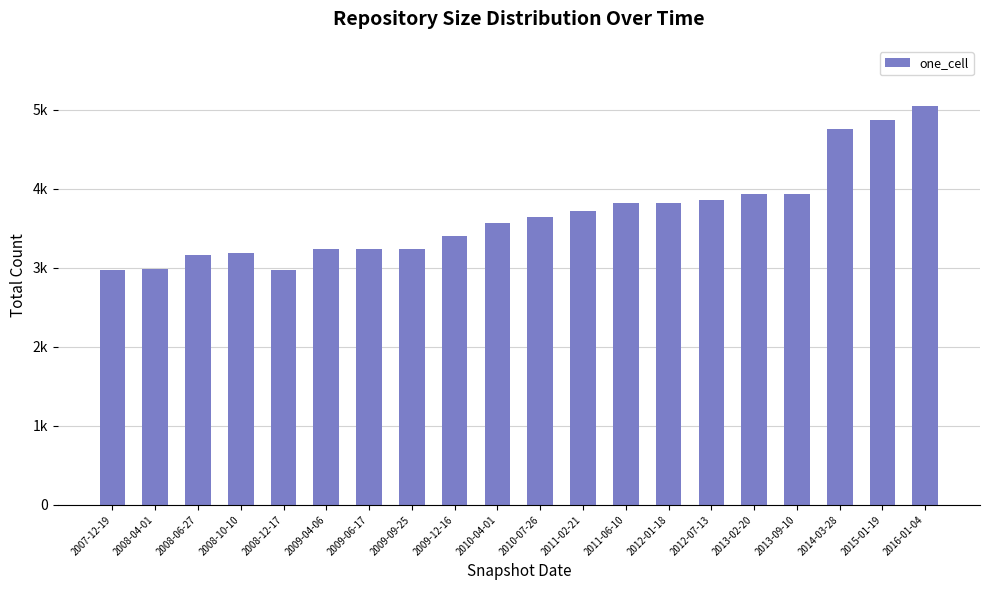

What is the difference between the values at 2014-03-28 and 2007-12-19?

1789